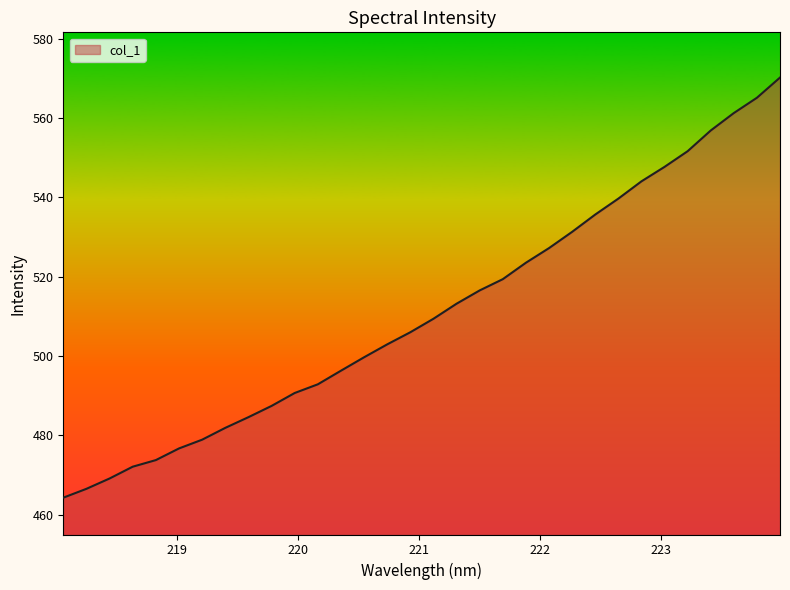

What is the greatest value displayed?

570.2